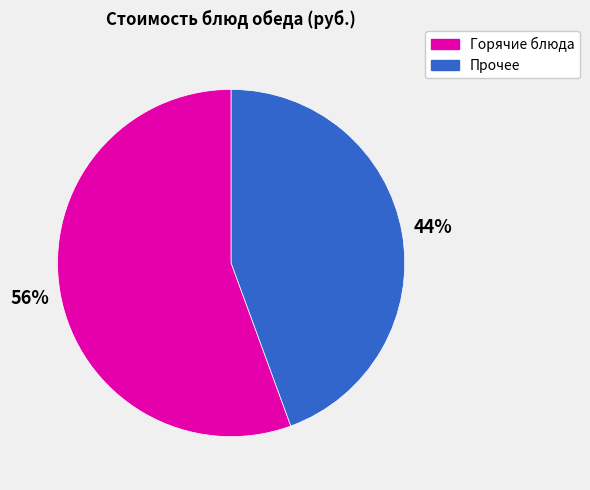

To the nearest percent, what is the average slice percentage?

50%